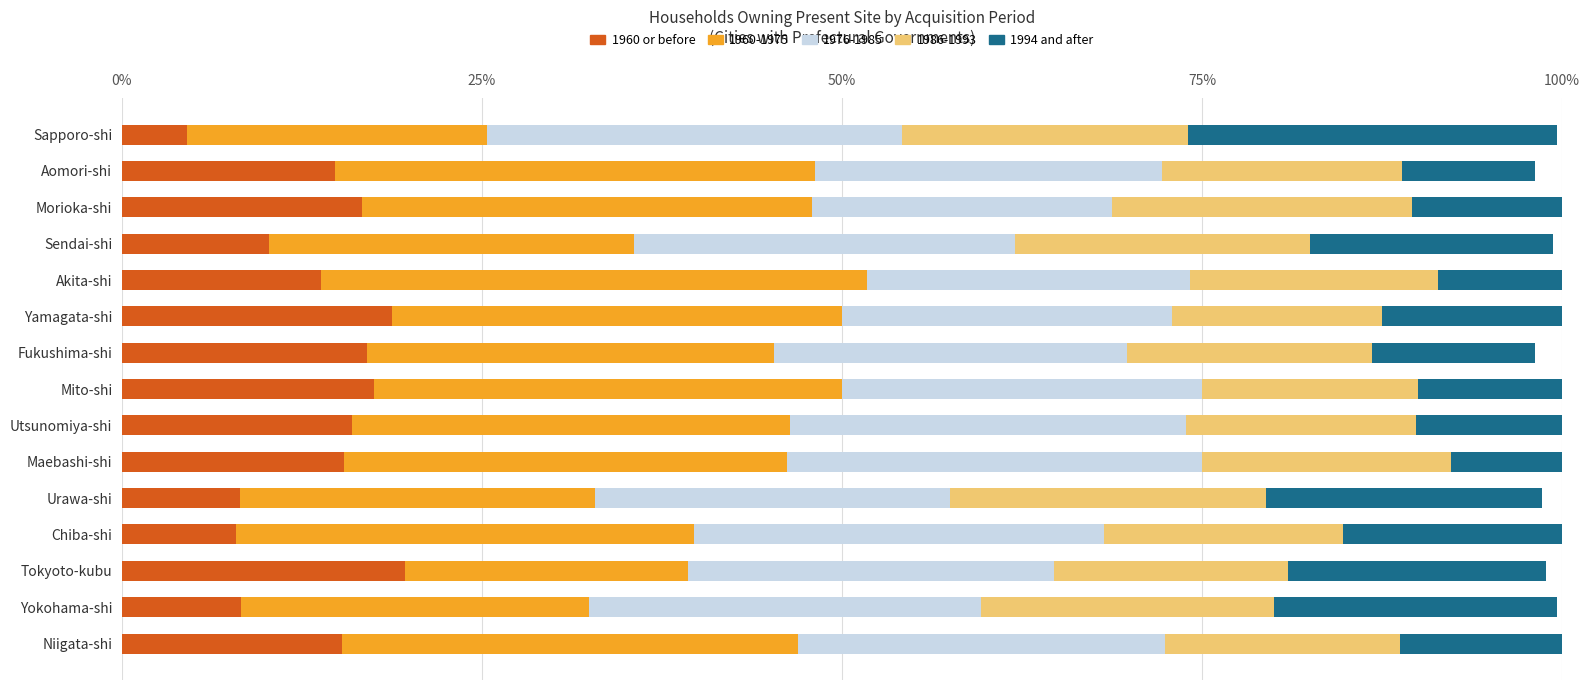

True or false: 1960 or before has a value of 14.6 at Urawa-shi.

False